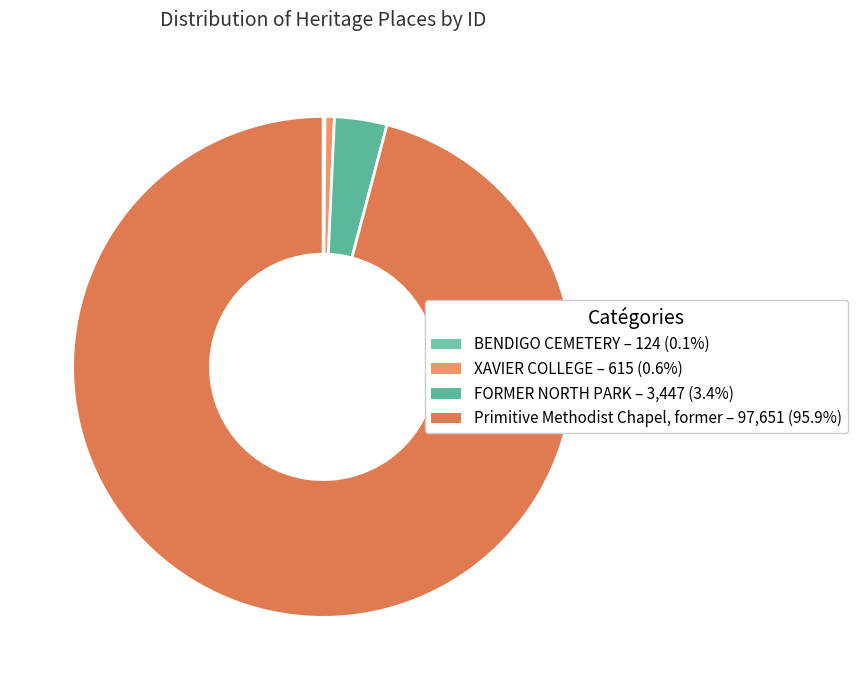

Do FORMER NORTH PARK and XAVIER COLLEGE together represent more than half of the pie?

No